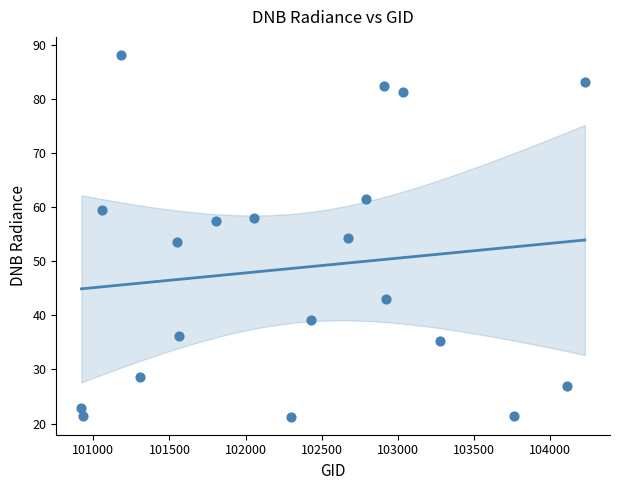

What is the range of Y values (max minus min)?

66.8